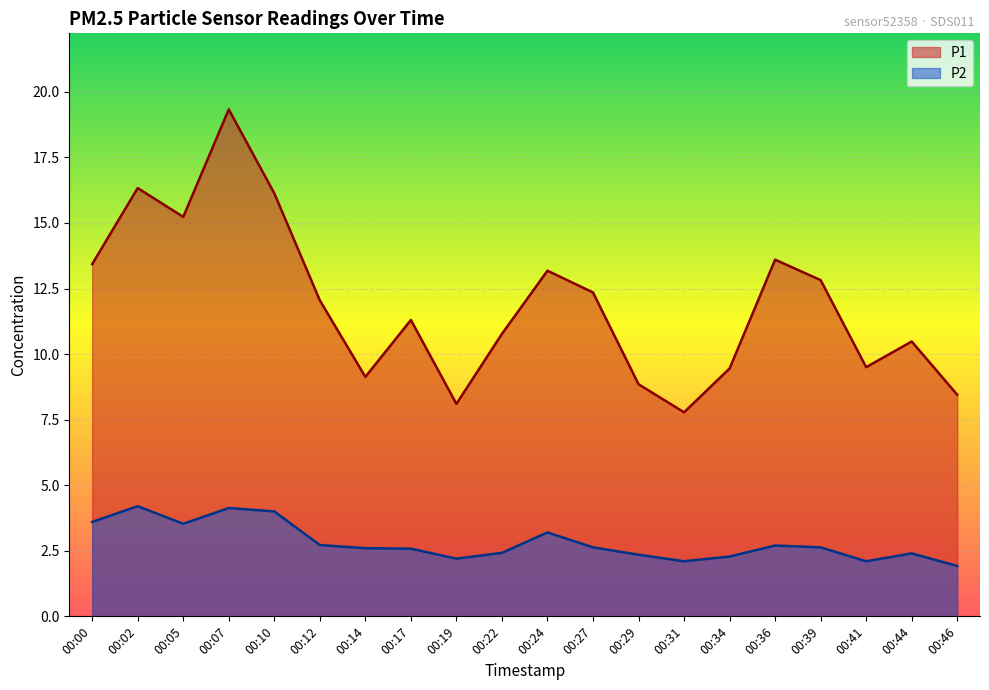

List the labels in order of P2 value, largest first.

00:02, 00:07, 00:10, 00:00, 00:05, 00:24, 00:12, 00:36, 00:27, 00:39, 00:14, 00:17, 00:22, 00:44, 00:29, 00:34, 00:19, 00:31, 00:41, 00:46